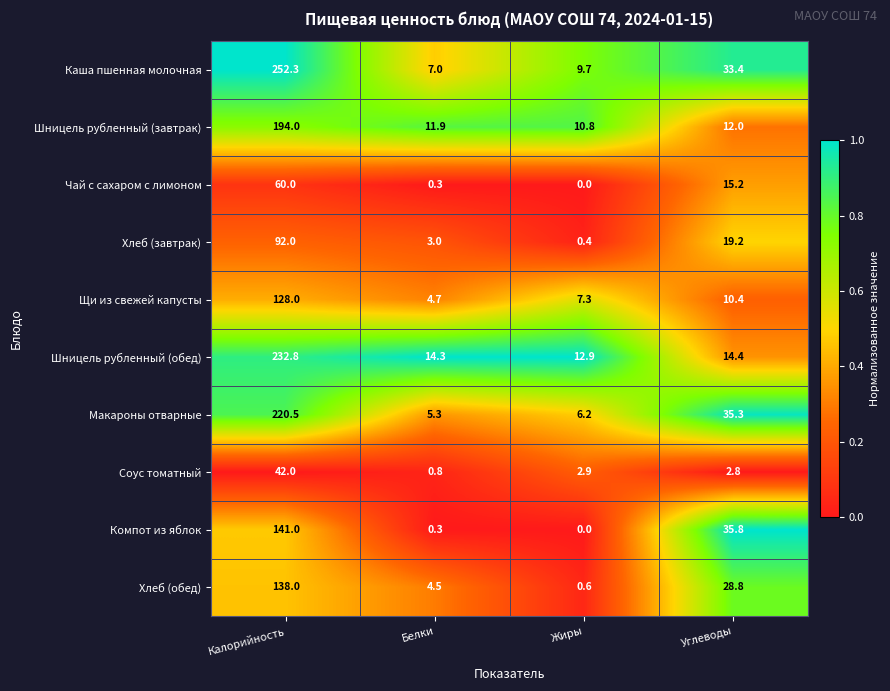

List the series in order of their peak value, highest first.

Каша пшенная молочная, Шницель рубленный (обед), Макароны отварные, Шницель рубленный (завтрак), Компот из яблок, Хлеб (обед), Щи из свежей капусты, Хлеб (завтрак), Чай с сахаром с лимоном, Соус томатный